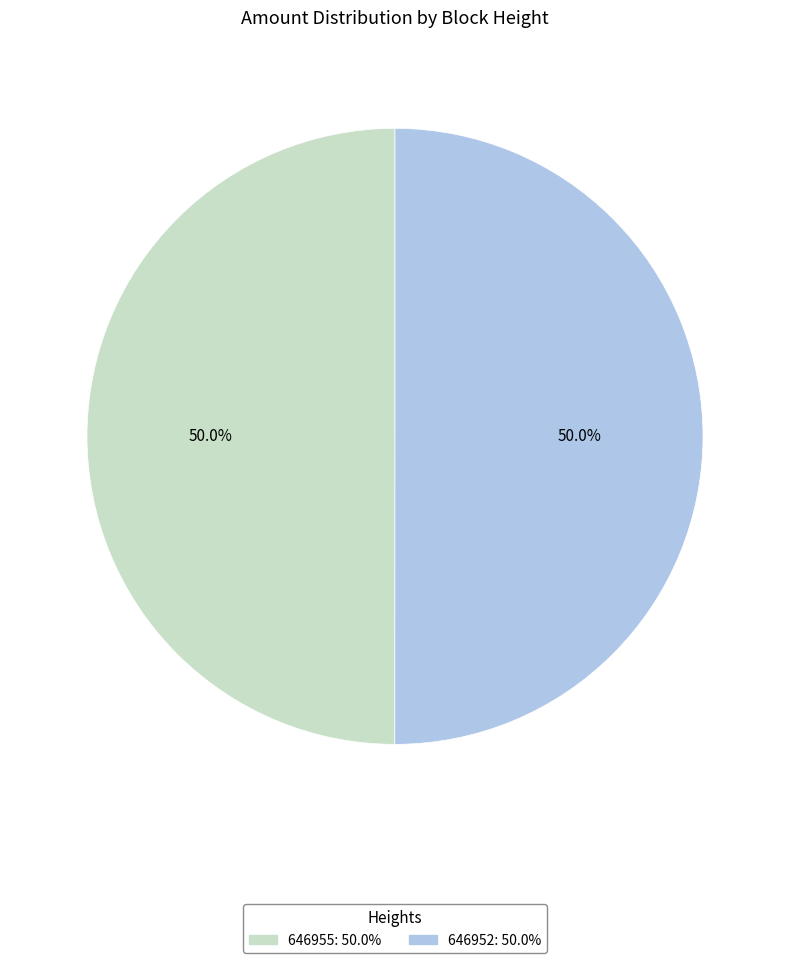

Count the number of slices in the pie.

2